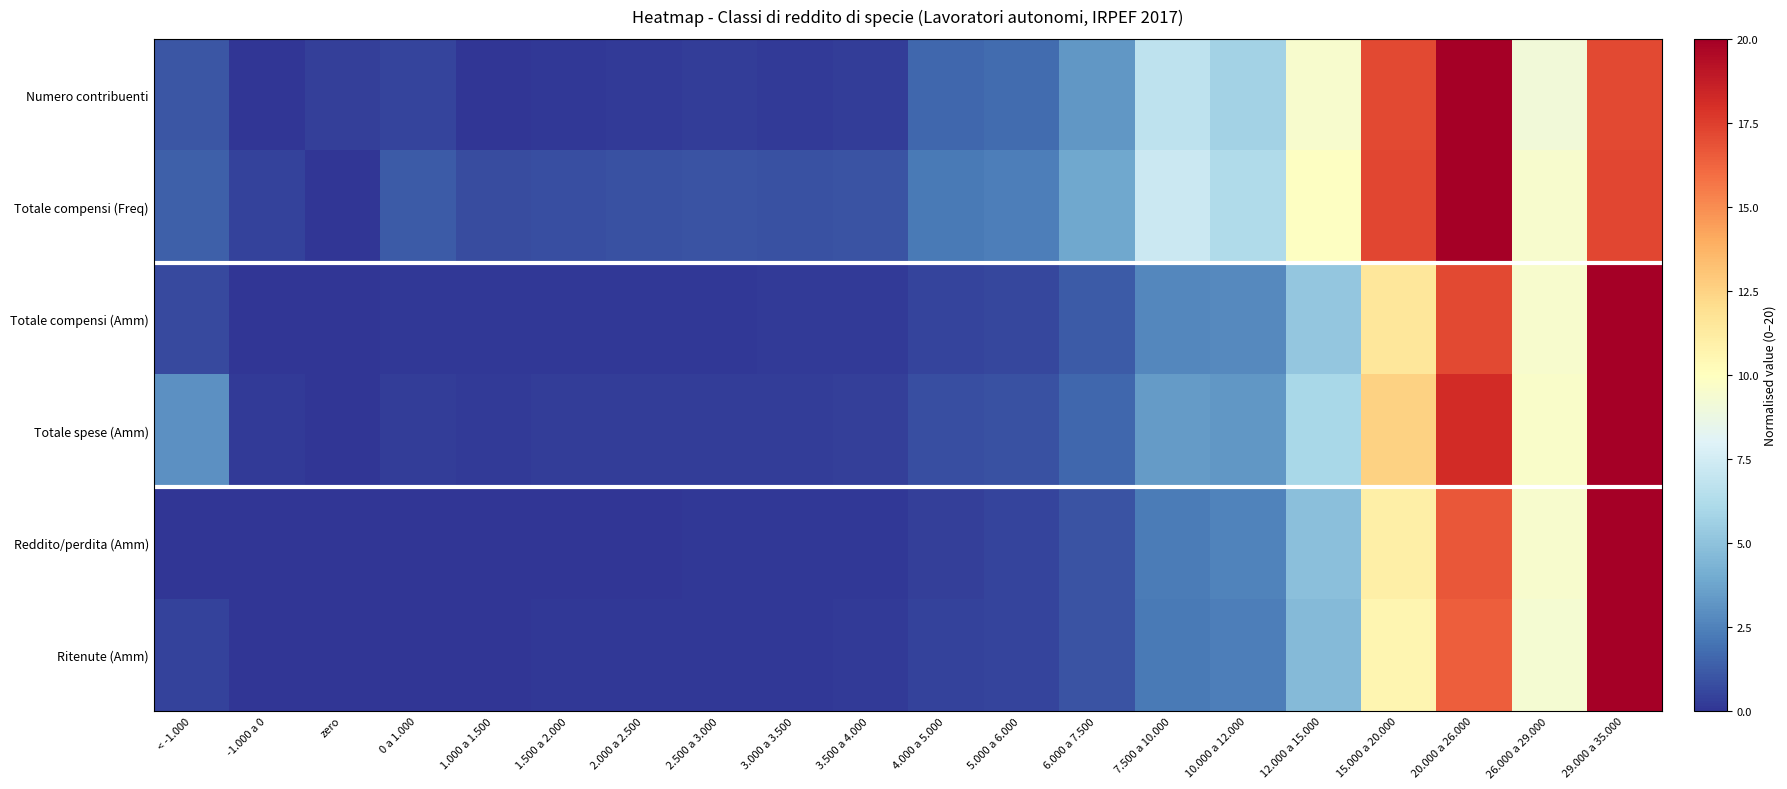

How many categories are shown in the chart?

20